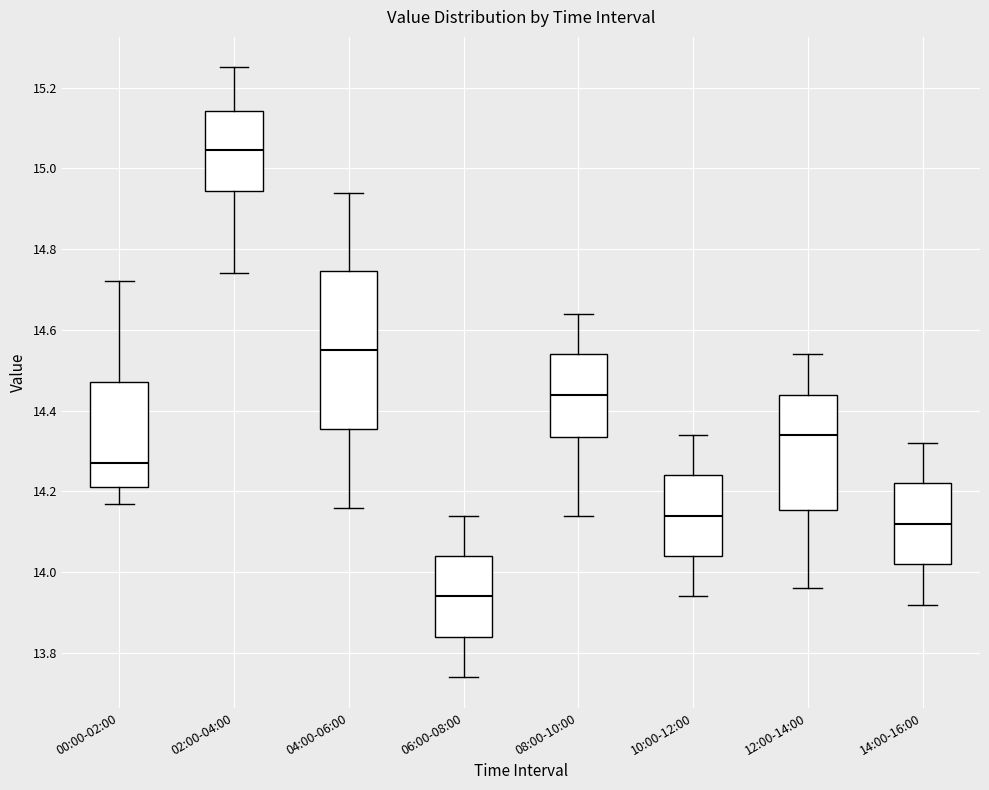

Reading left to right, read every box against the y-axis: the position of its median line, the range the box covers, and the ends of its whiskers. The values are not printed on the chart, so give them approximately, as read against the axis.

00:00-02:00: median 14.28, box 14.22 to 14.48, whiskers 14.18 to 14.72
02:00-04:00: median 15.04, box 14.94 to 15.14, whiskers 14.74 to 15.26
04:00-06:00: median 14.56, box 14.36 to 14.74, whiskers 14.16 to 14.94
06:00-08:00: median 13.94, box 13.84 to 14.04, whiskers 13.74 to 14.14
08:00-10:00: median 14.44, box 14.34 to 14.54, whiskers 14.14 to 14.64
10:00-12:00: median 14.14, box 14.04 to 14.24, whiskers 13.94 to 14.34
12:00-14:00: median 14.34, box 14.16 to 14.44, whiskers 13.96 to 14.54
14:00-16:00: median 14.12, box 14.02 to 14.22, whiskers 13.92 to 14.32